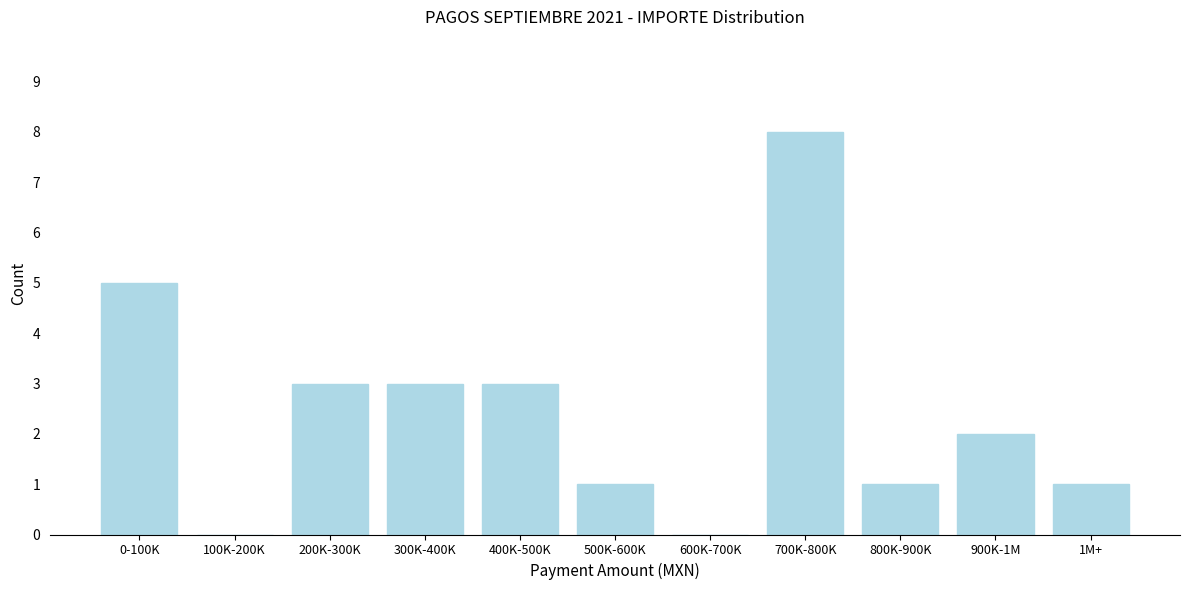

Reading right to left, extract all data points from this chart.

1M+=1	900K-1M=2	800K-900K=1	700K-800K=8	600K-700K=0	500K-600K=1	400K-500K=3	300K-400K=3	200K-300K=3	100K-200K=0	0-100K=5